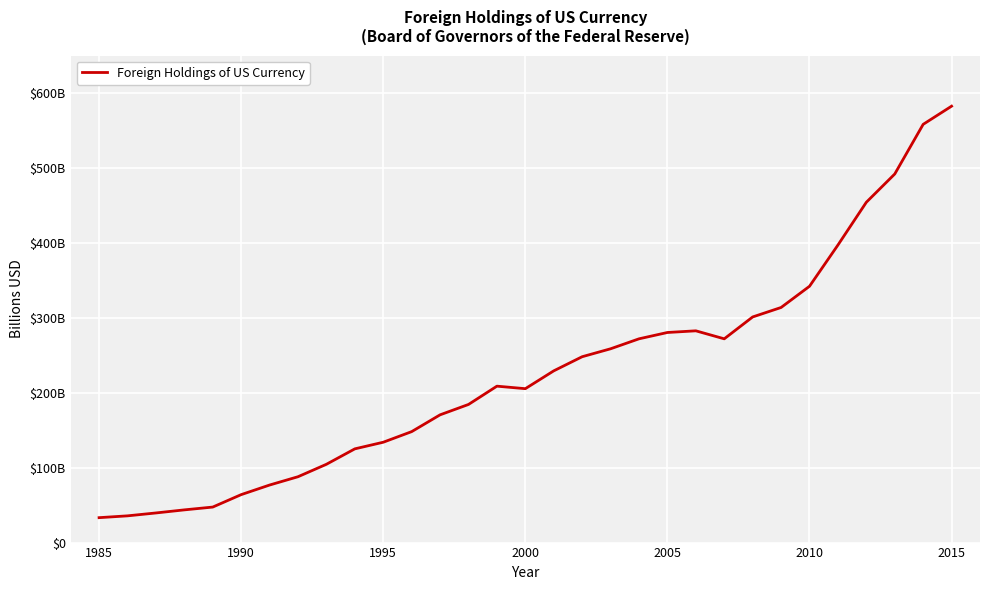

Does the chart have visible grid lines?

Yes